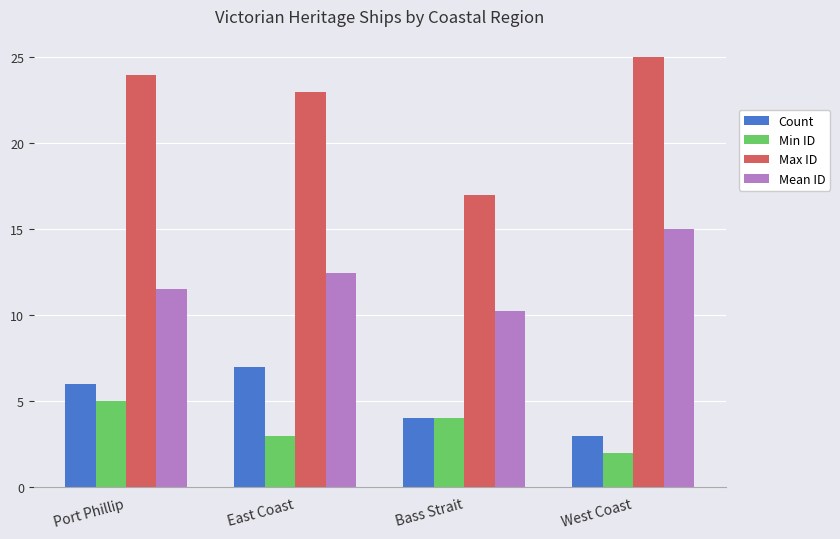

The Max ID series shows 11.6 at Port Phillip. True or false?

False